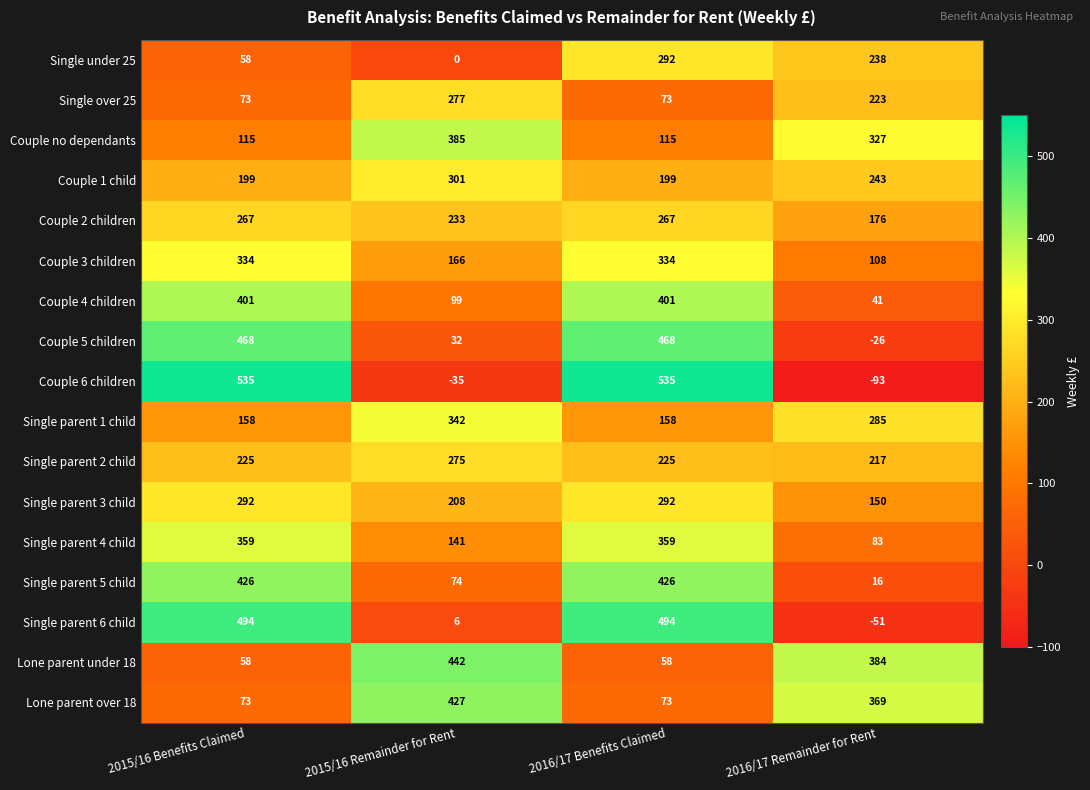

Where is Lone parent over 18 nearest to the value 250?

2016/17 Remainder for Rent